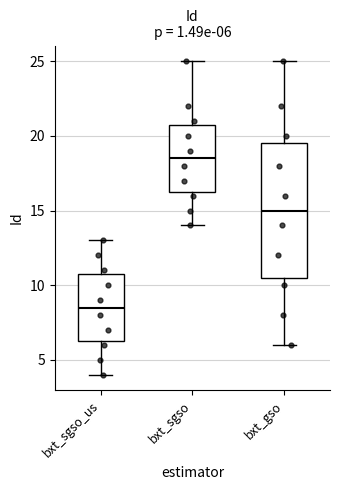

Which box's median line is the lowest?

bxt_sgso_us